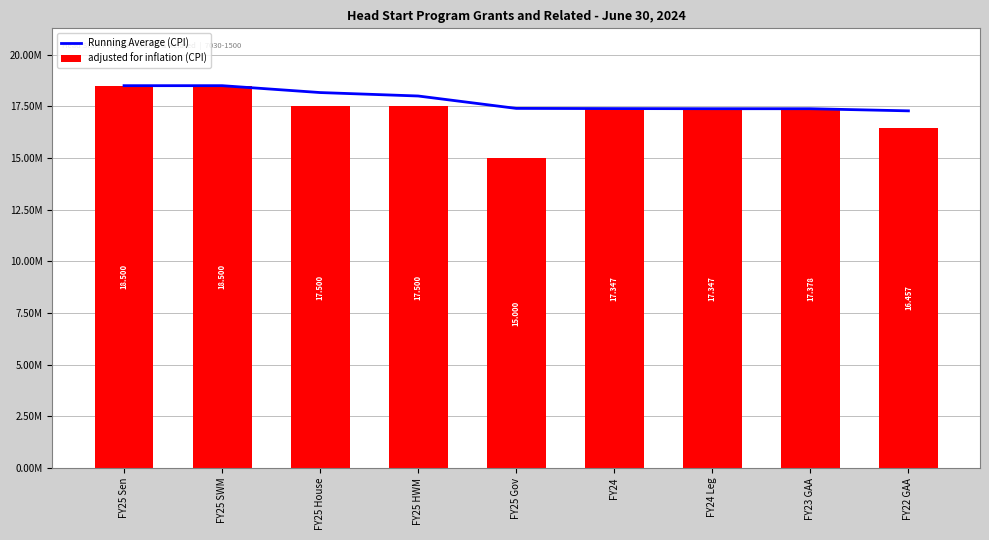

Which category has the highest value in the adjusted for inflation (CPI) series?

FY25 Sen